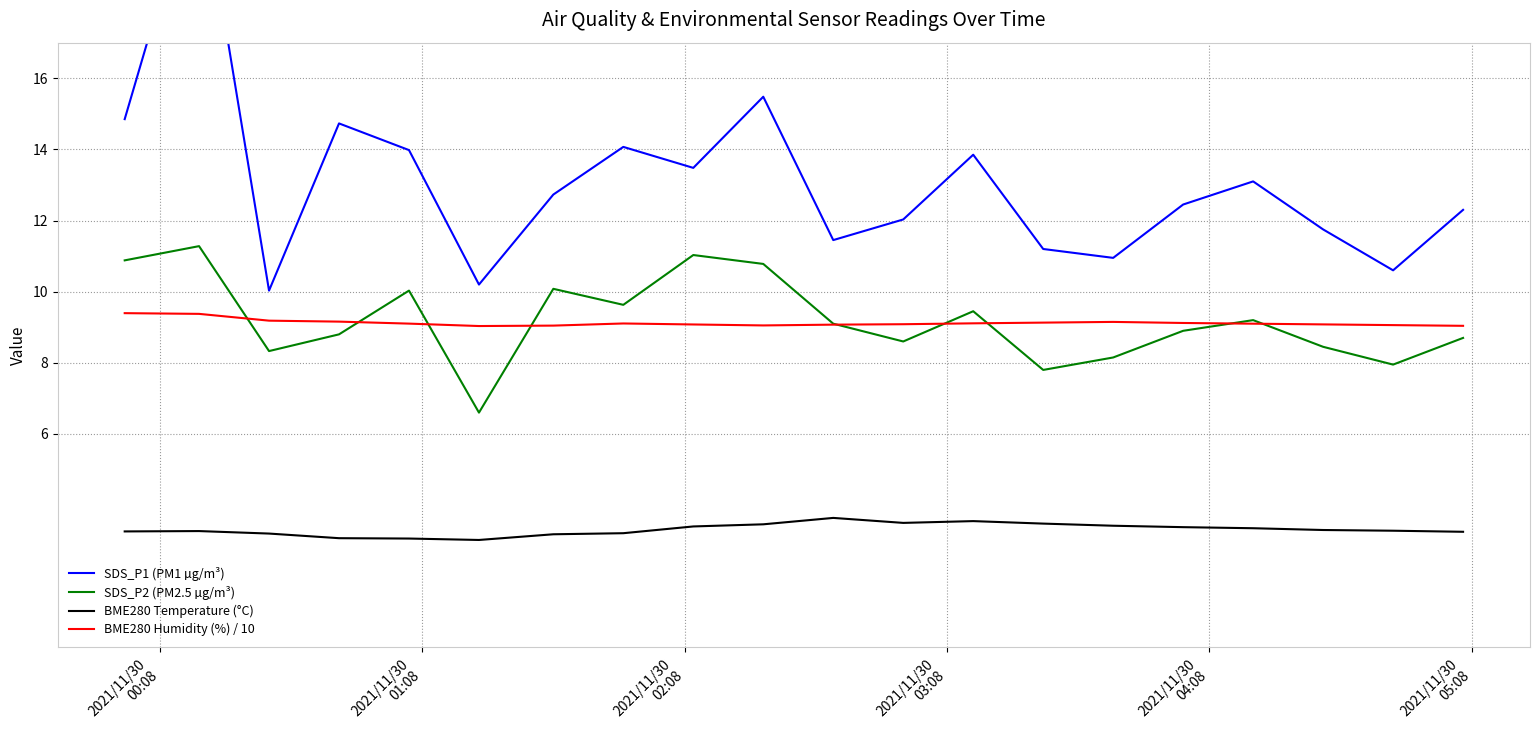

True or false: BME280 Temperature (°C) and SDS_P2 (PM2.5 µg/m³) intersect in this chart.

False